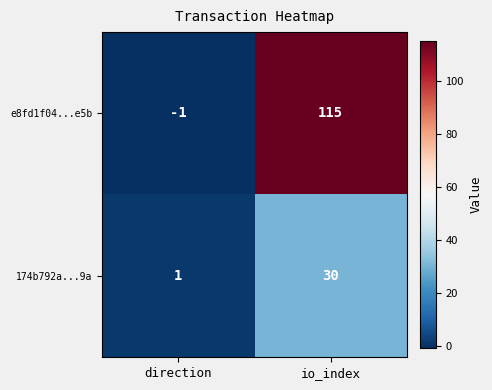

The value of e8fd1f04...e5b at io_index is 177. True or false?

False